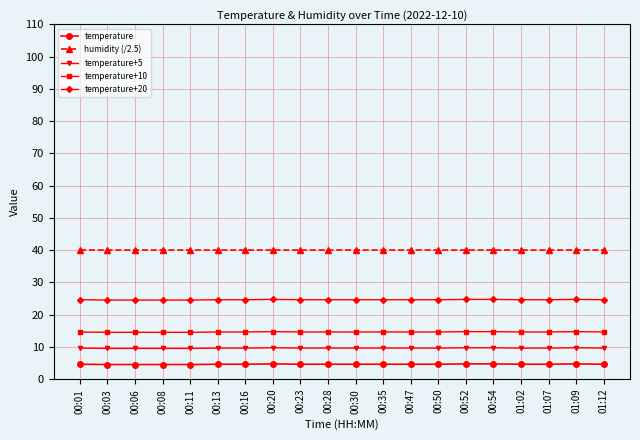

Is this an area chart (filled region under the line)?

No